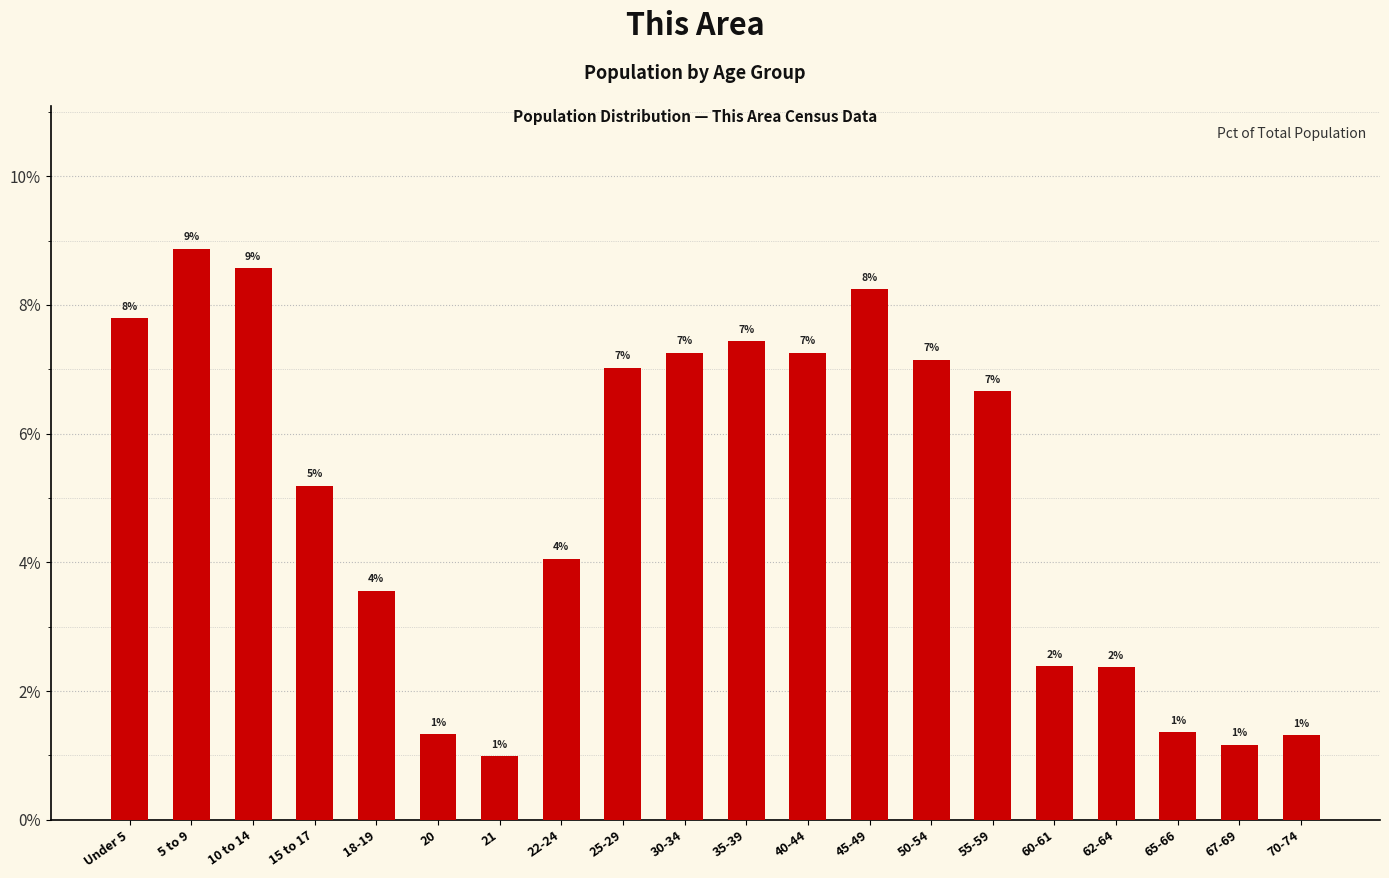

Where is the data nearest to the value 4?

22-24